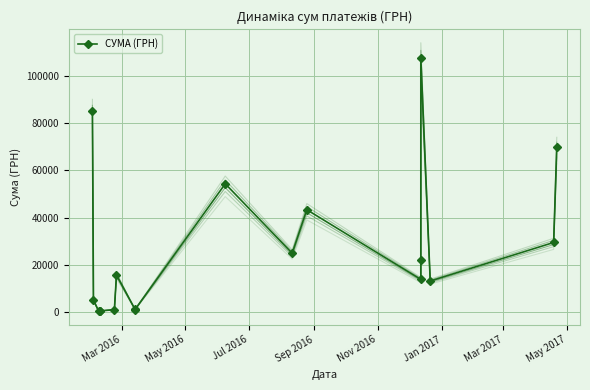

Reading right to left, list all the values displayed in this chart.

69829.0	29440.0	13100.0	107657.1	22122.9	13788.0	43325.5	24897.0	54324.4	1152.5	852.6	15664.3	937.8	417.0	300.0	271.4	5060.1	85026.0